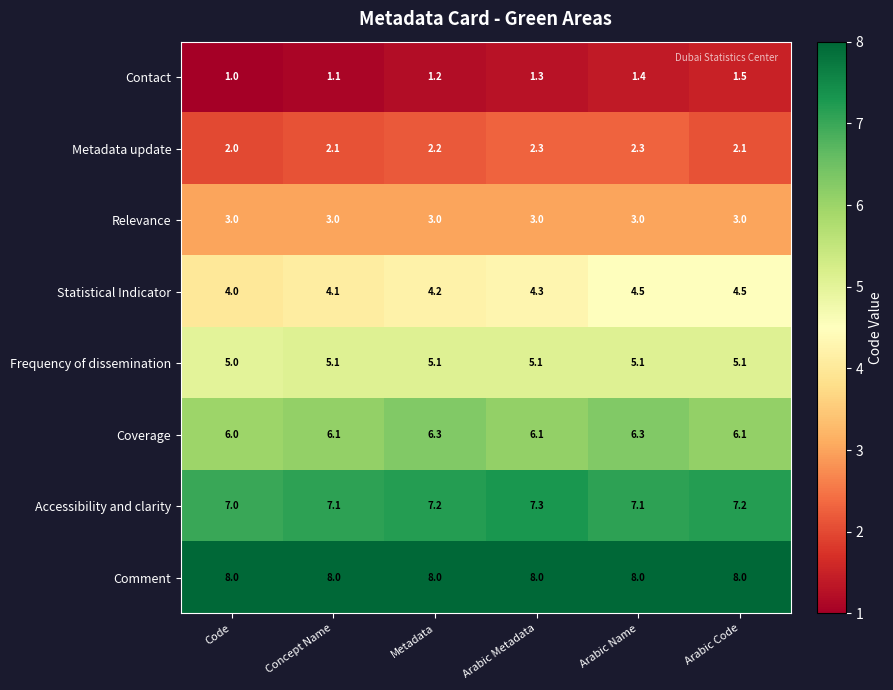

How many distinct data groups are displayed?

8